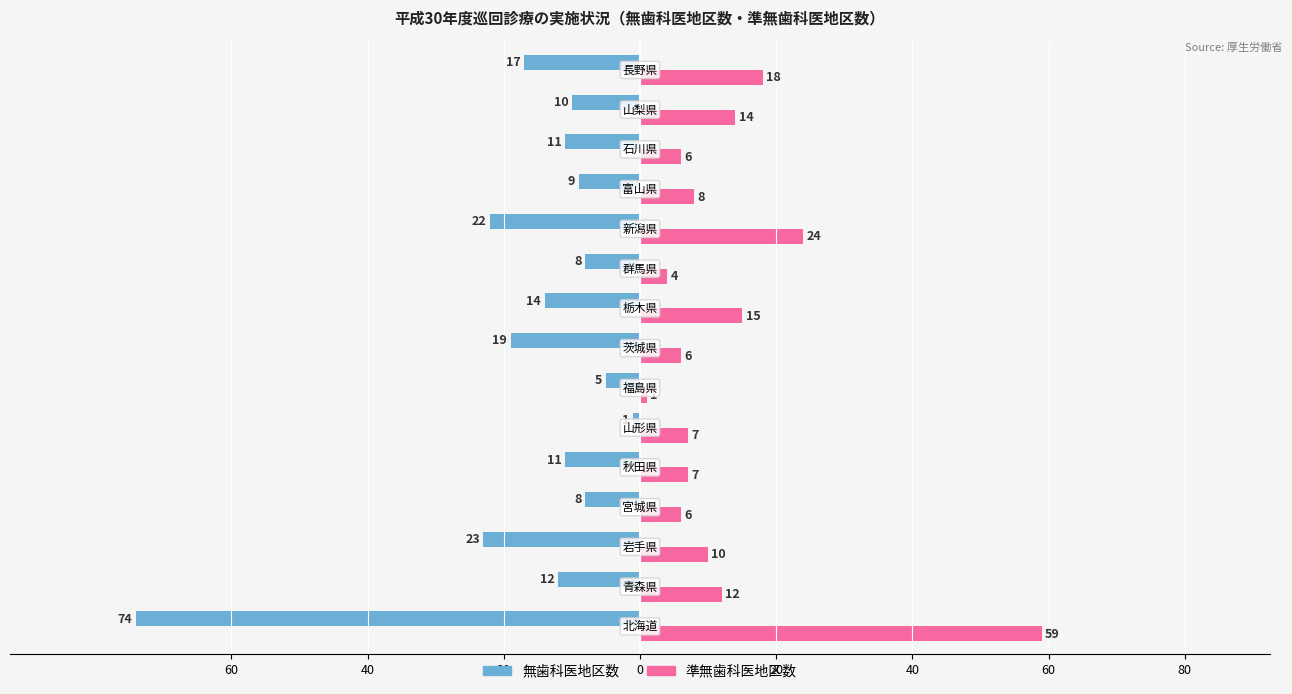

What are all the series names shown in the legend?

無歯科医地区数, 準無歯科医地区数